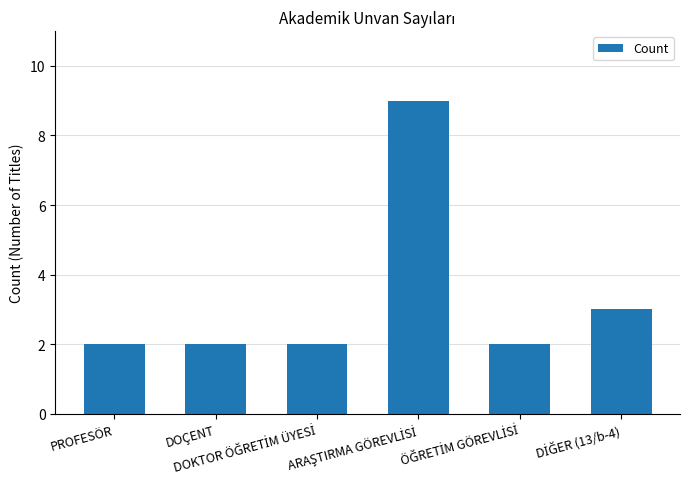

What is the label of the 6th bar from the right?

PROFESÖR